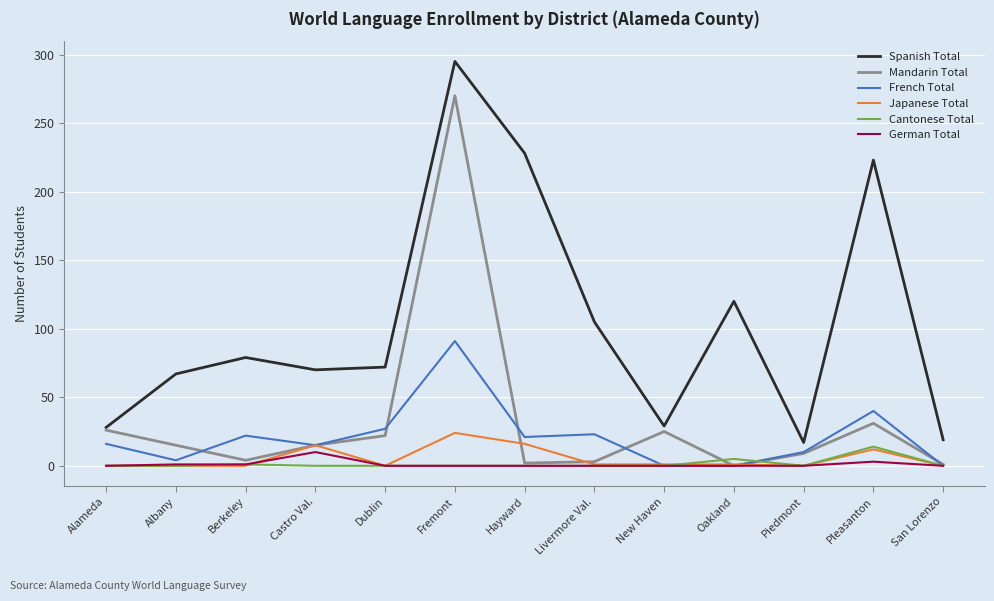

What is the difference between the second highest and minimum values in the Mandarin Total series?

31